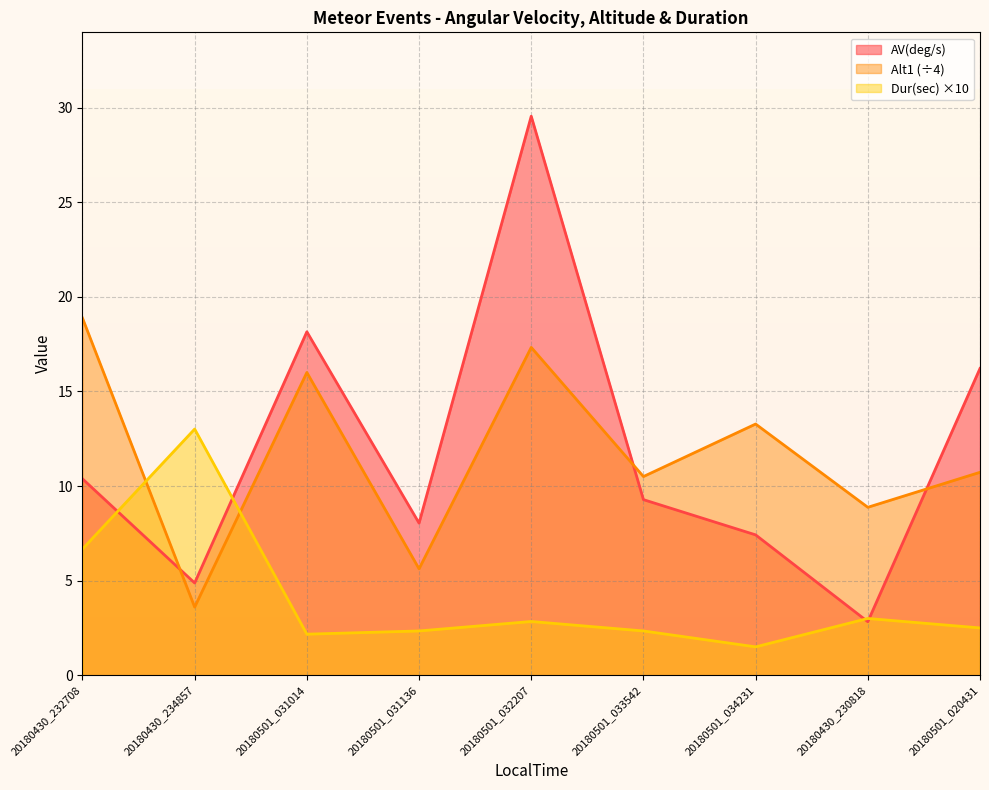

At which category does Dur(sec) reach its first local peak?

20180430_234857